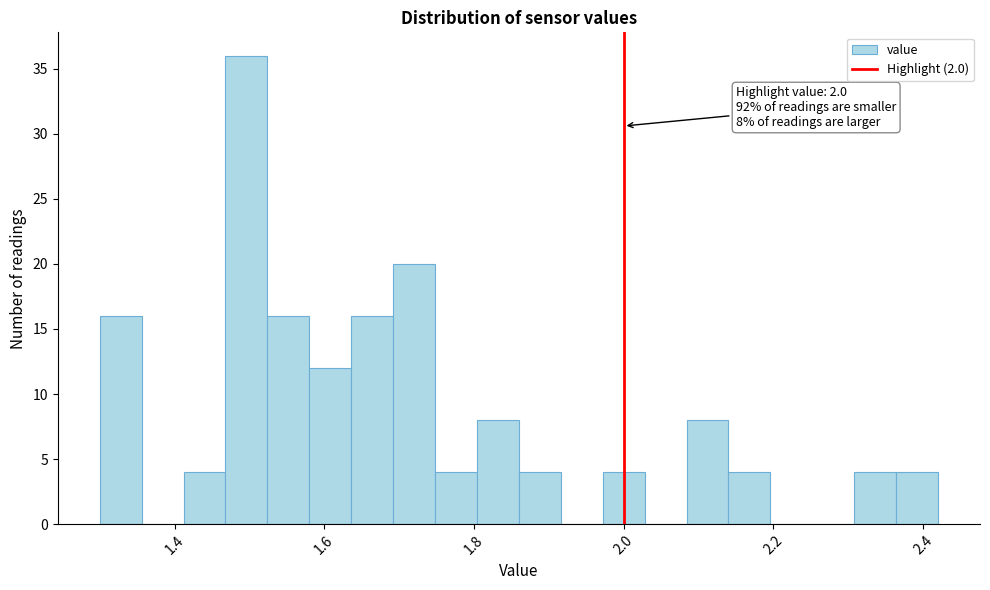

Read against the x-axis, roughly where is the centre of the tallest bar?

1.50